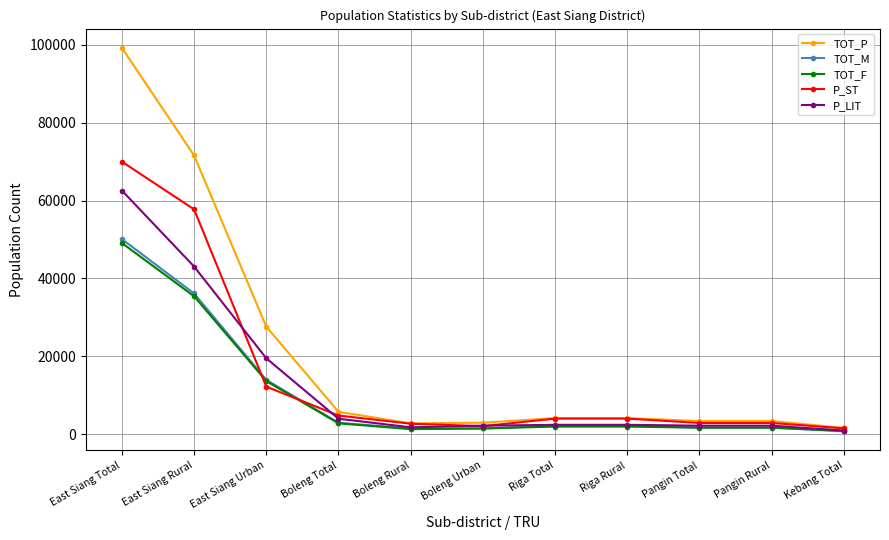

True or false: TOT_M has a value of 2175 at Riga Rural.

True